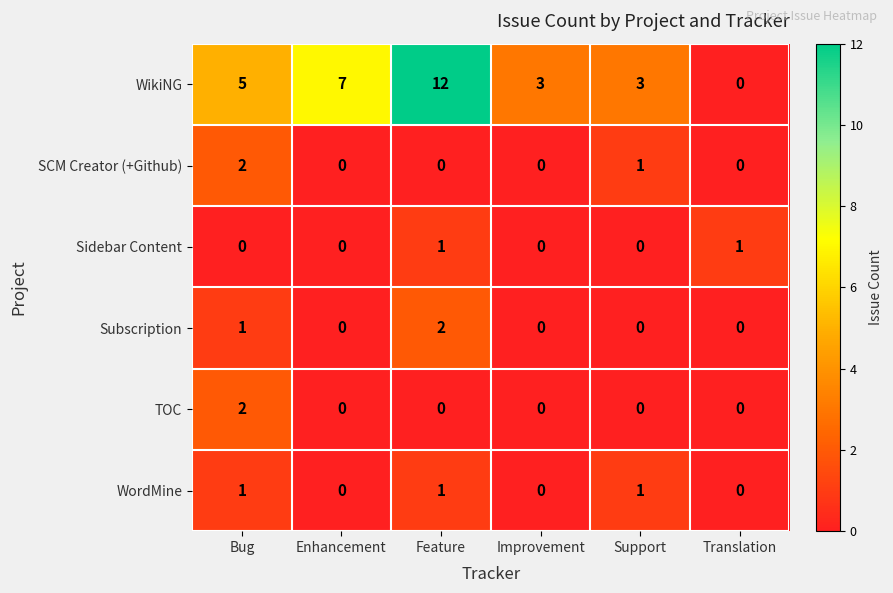

How many Sidebar Content values are between 0 and 1?

6